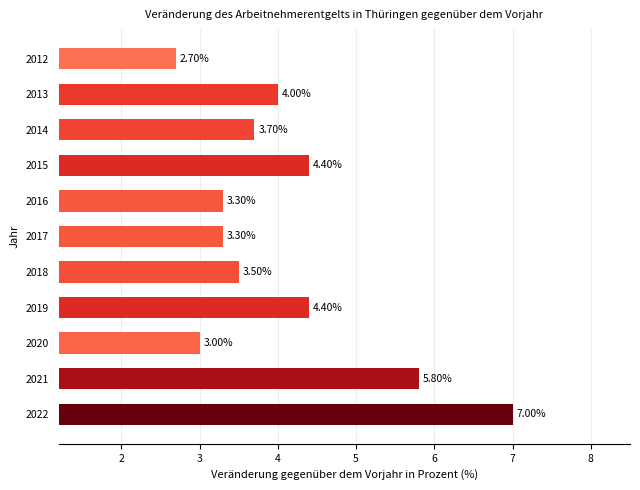

What is the ratio of the value at 2016 to the value at 2013?

0.8